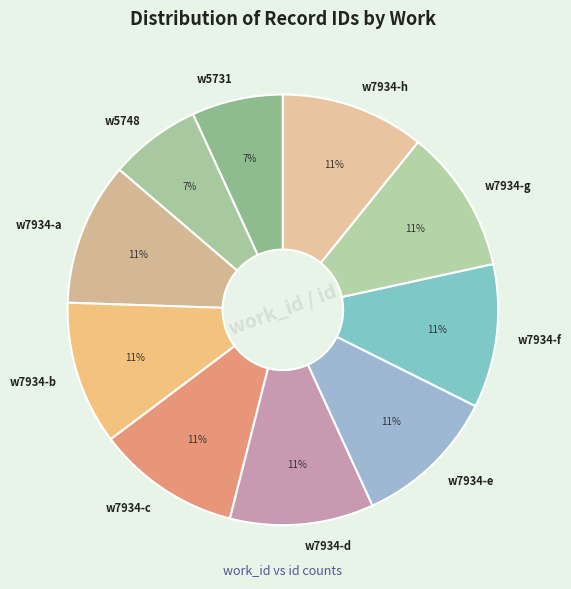

Is there a majority slice in this chart?

No